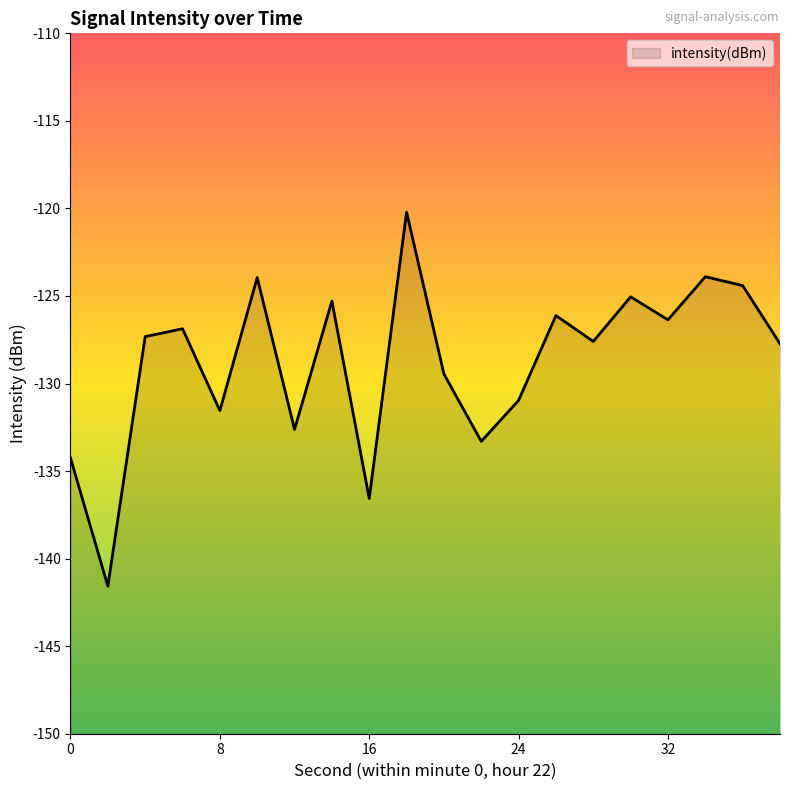

How many values exceed -127?

9